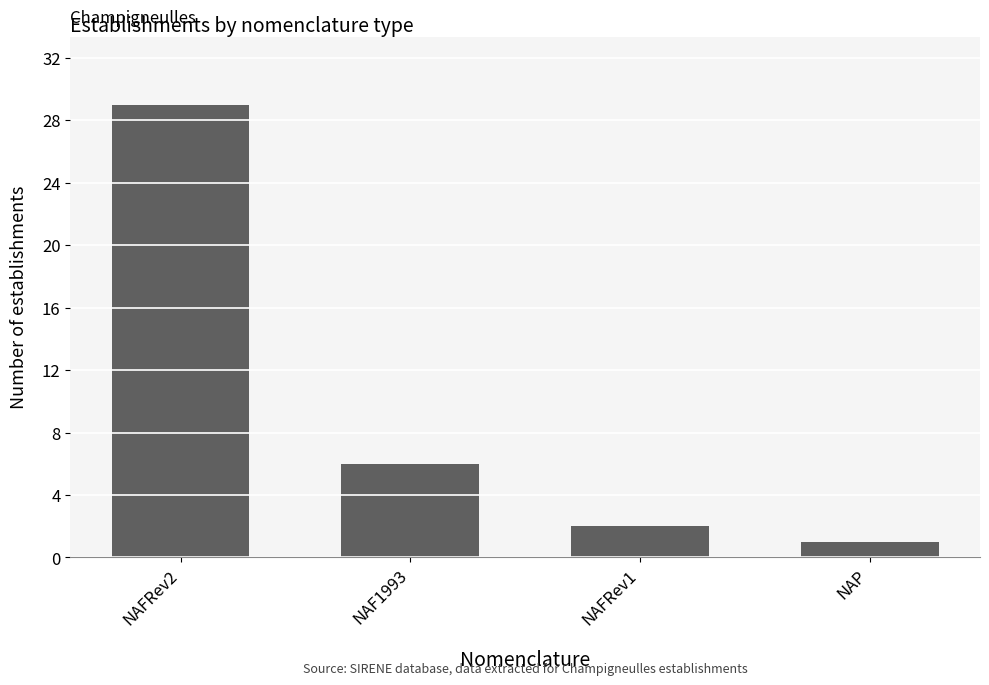

Reading right to left, extract all data points from this chart.

NAP=1	NAFRev1=2	NAF1993=6	NAFRev2=29